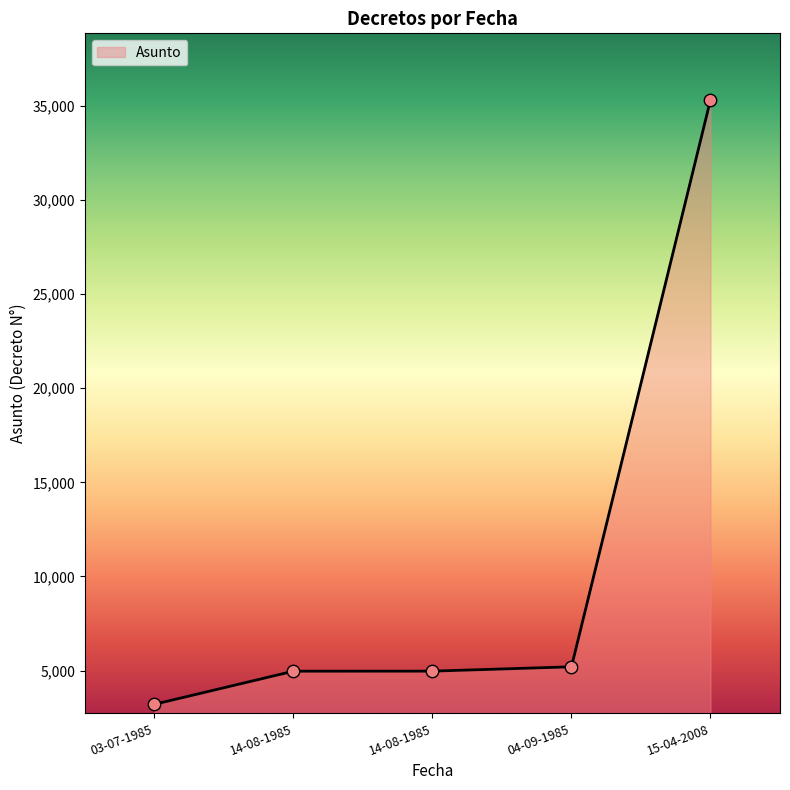

What is the change in value from 14-08-1985 to 04-09-1985?

+233